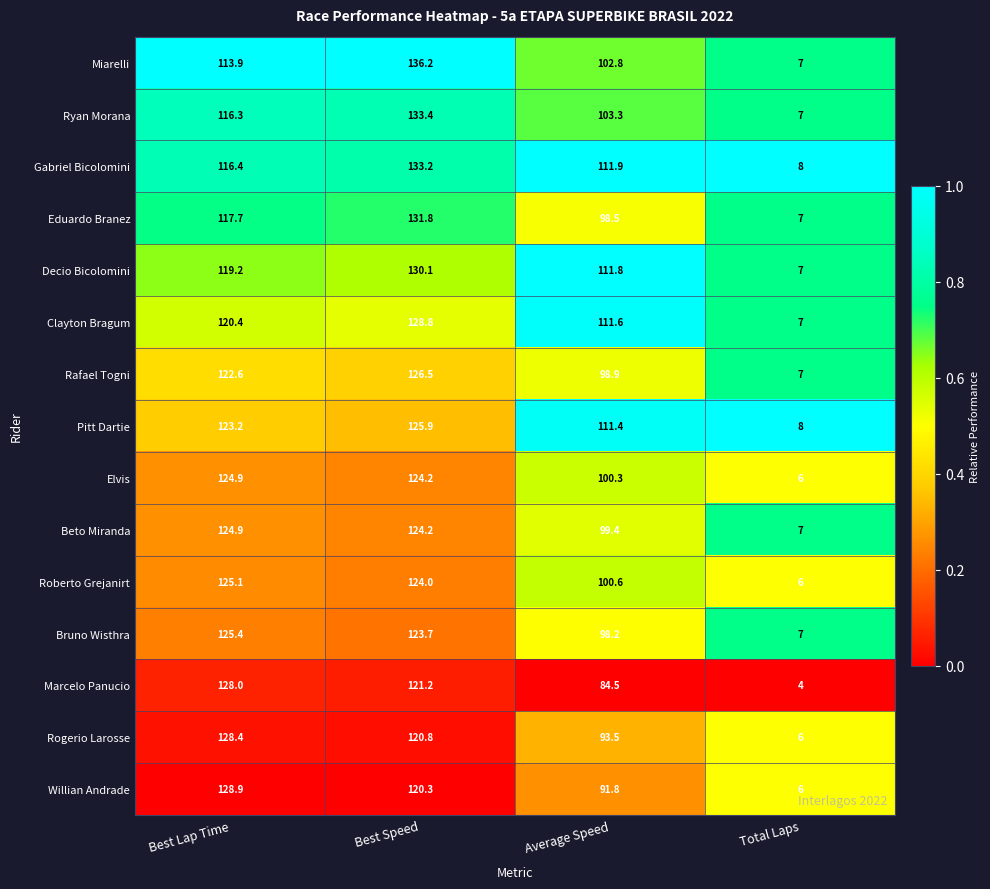

What is the difference between the Marcelo Panucio values at Best Speed and Best Lap Time?

6.8